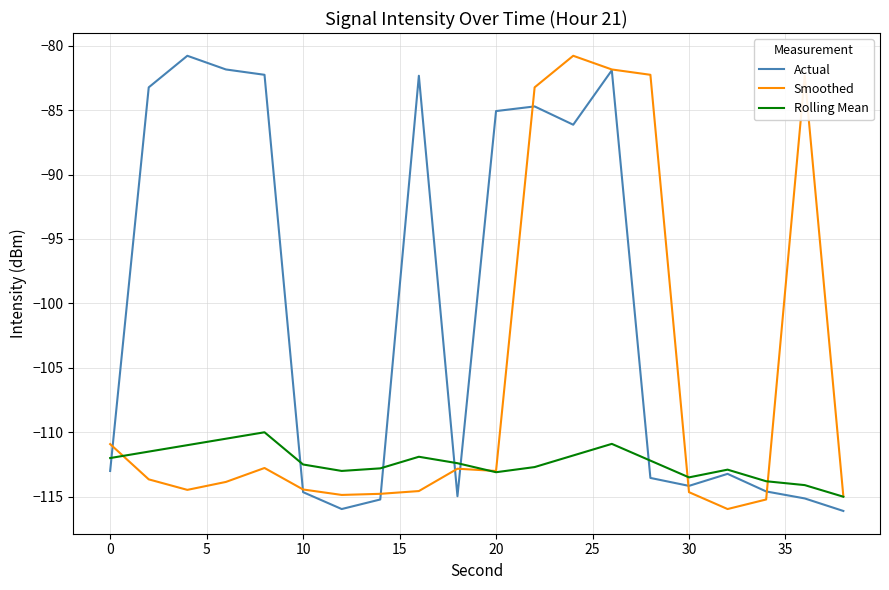

List the series in order of their overall mean, highest first.

Actual, Smoothed, Rolling Mean